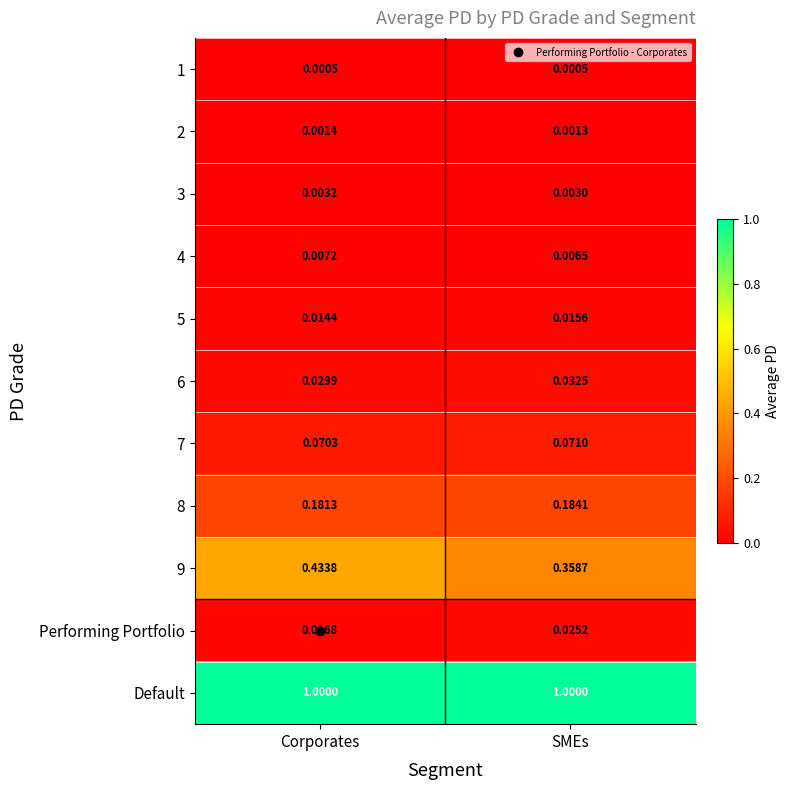

Where is 9 nearest to the value 0?

SMEs